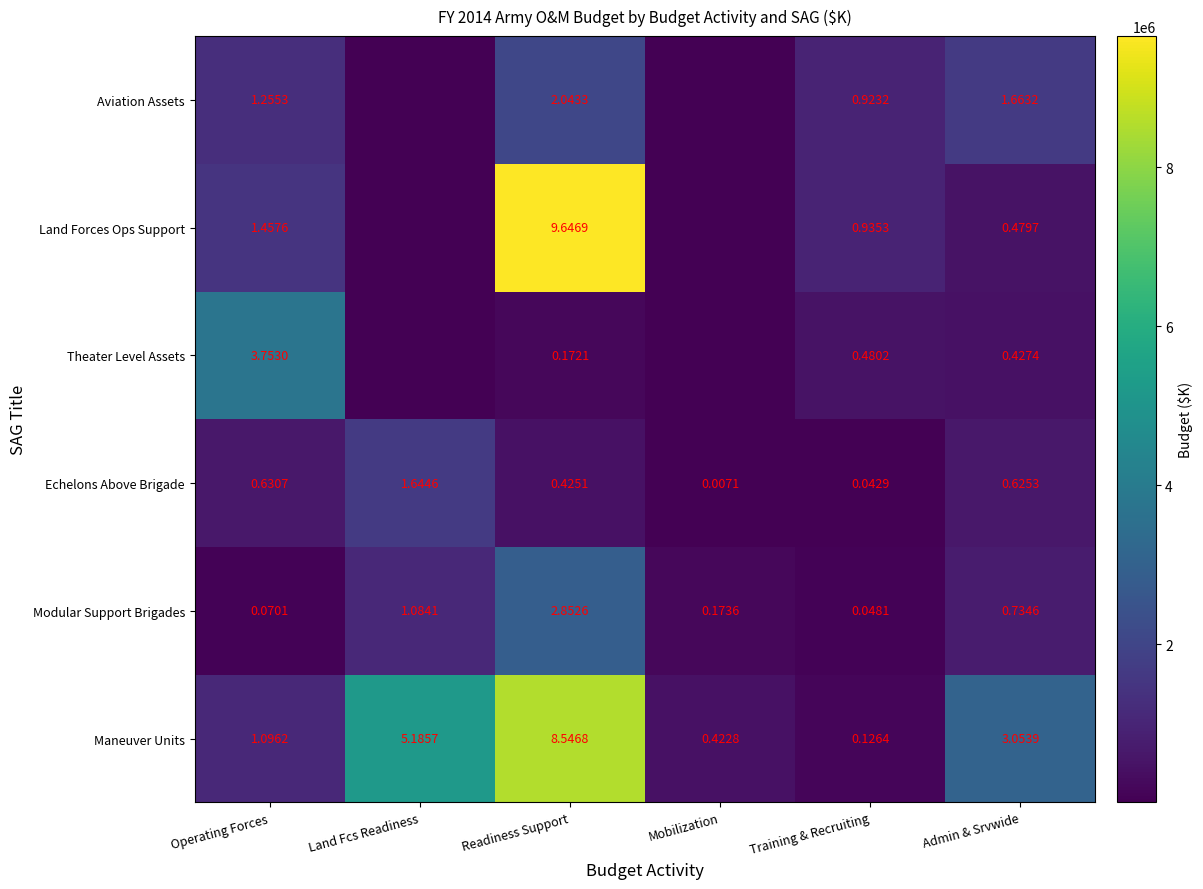

Is the value of Theater Level Assets at Training & Recruiting greater than the value of Modular Support Brigades at Operating Forces?

Yes